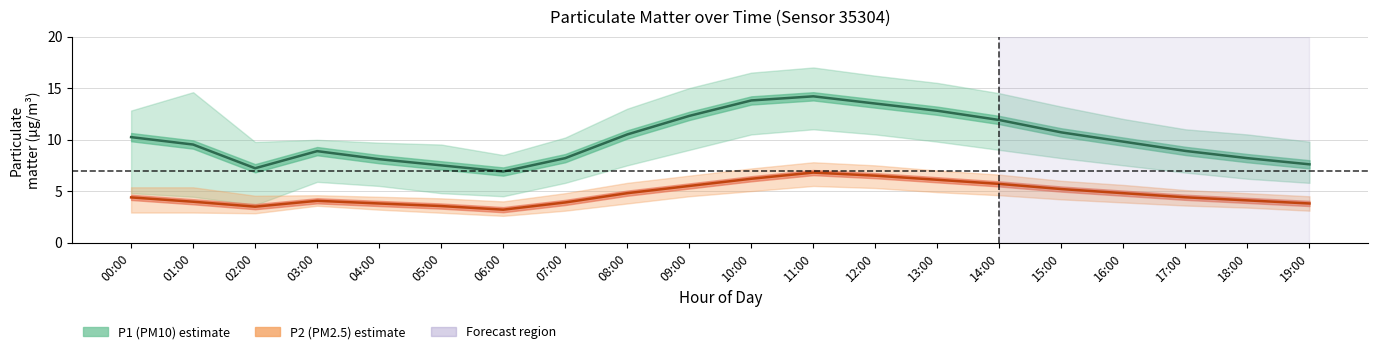

At which label does P2 (PM2.5) reach its peak?

11:00